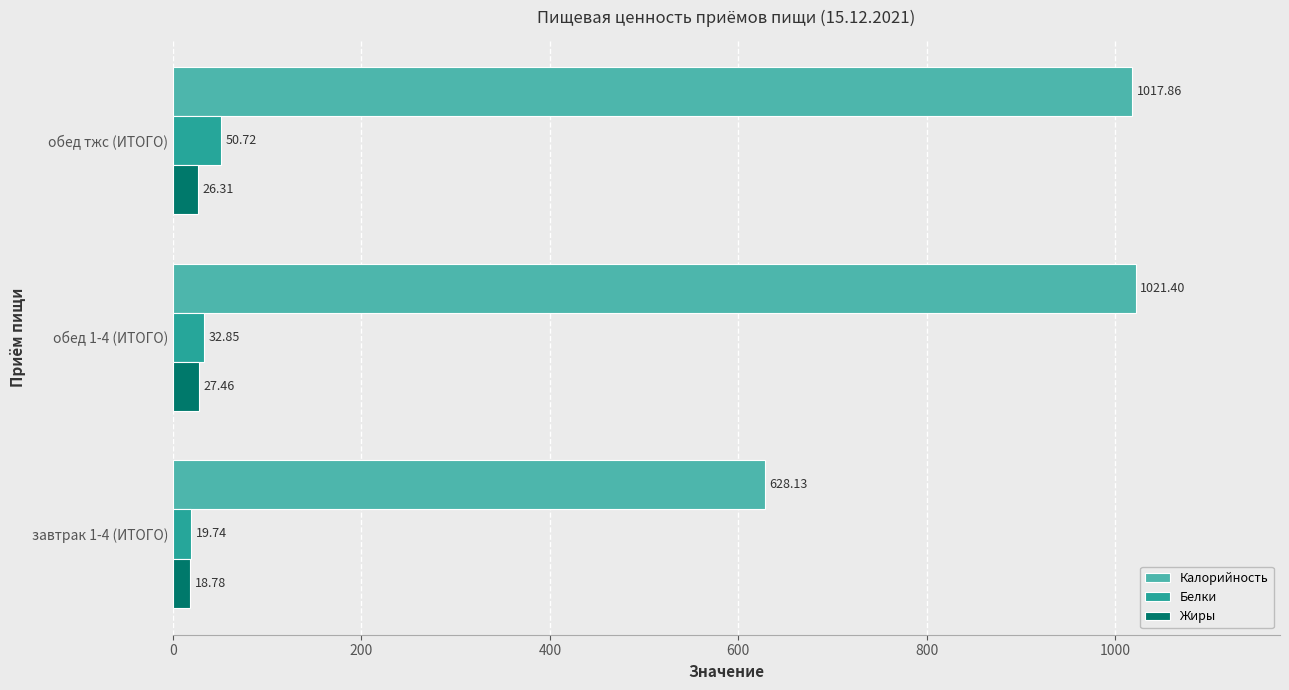

At how many categories does at least one series exceed 531?

3